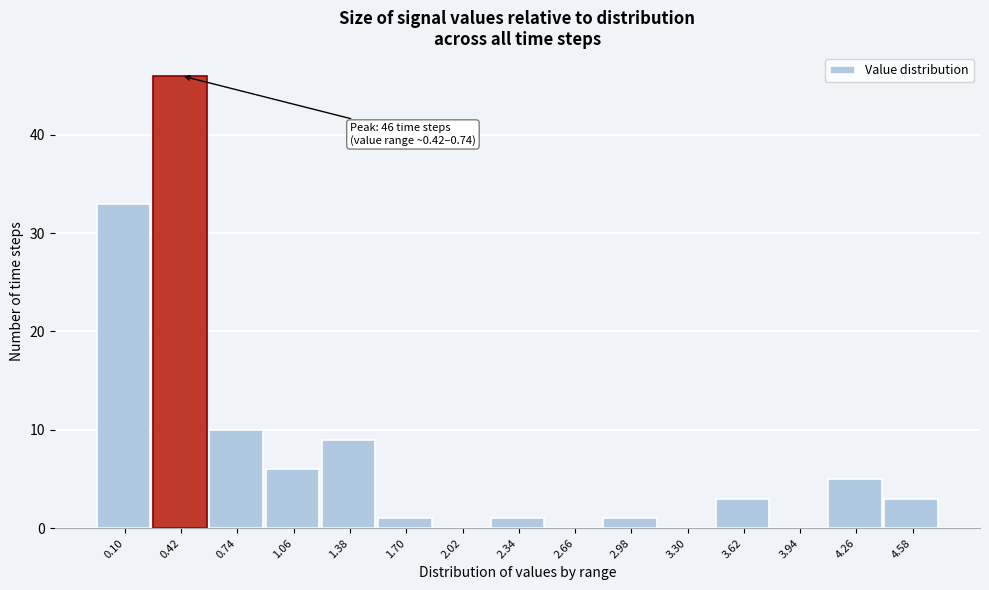

Reading left to right, what are all the values shown in this chart?

0.10=33	0.42=46	0.74=10	1.06=6	1.38=9	1.70=1	2.02=0	2.34=1	2.66=0	2.98=1	3.30=0	3.62=3	3.94=0	4.26=5	4.58=3